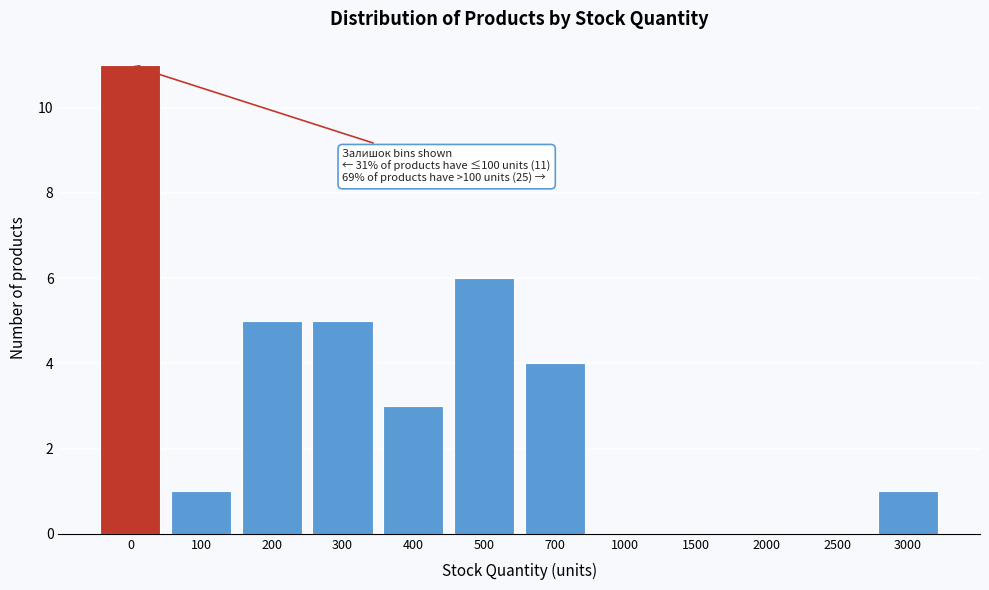

Reading left to right, list all the values displayed in this chart.

0=11	100=1	200=5	300=5	400=3	500=6	700=4	1000=0	1500=0	2000=0	2500=0	3000=1